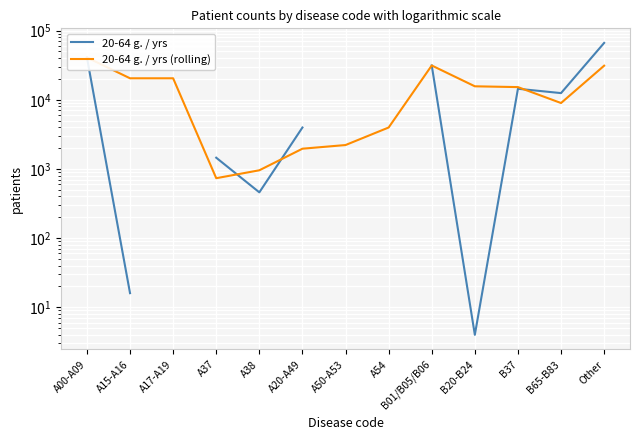

True or false: 20-64 g. / yrs has a value of 40885.0 at A00-A09.

True